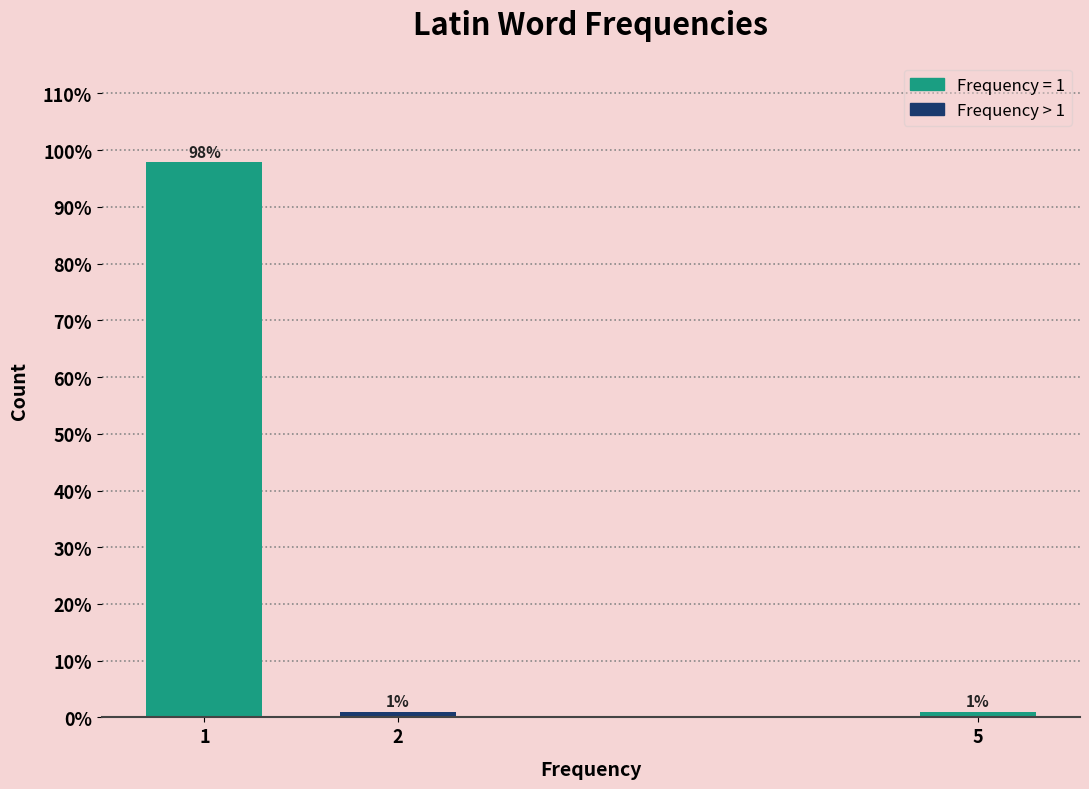

Reading left to right, list all the values displayed in this chart.

98.0	1.0	1.0